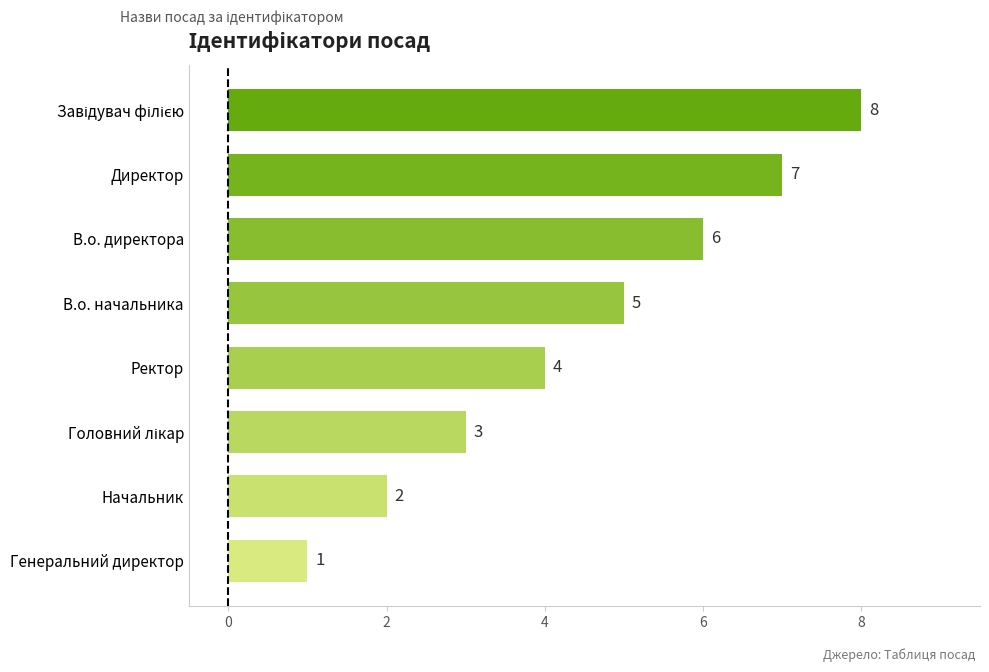

At which label is the value closest to 4?

Ректор